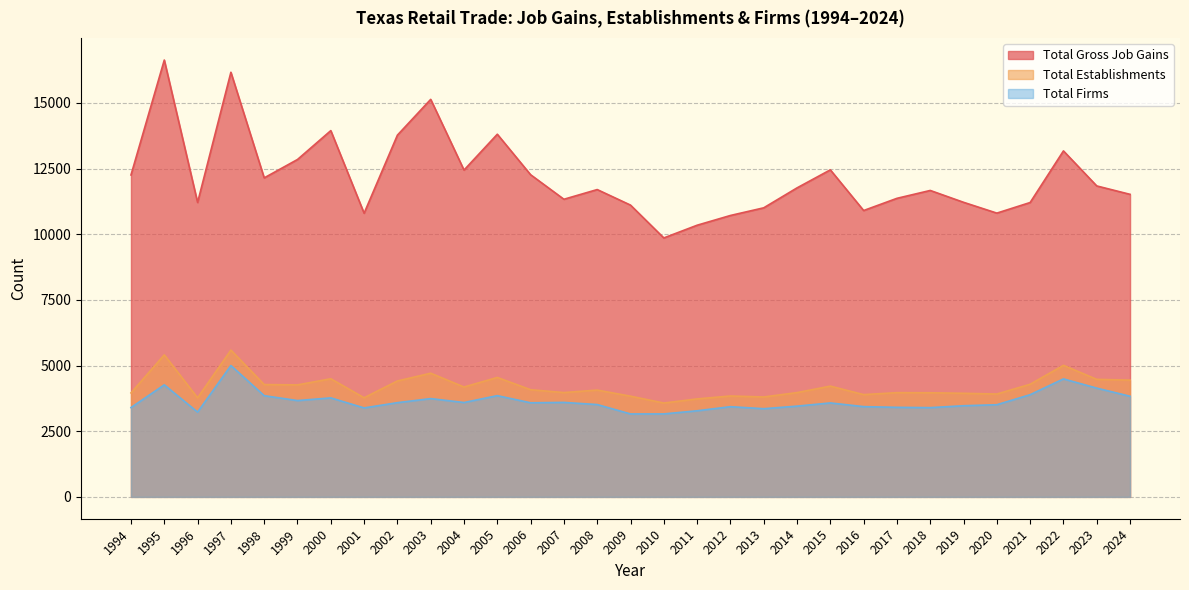

Rank the series by their maximum value, from lowest to highest.

Total Firms, Total Establishments, Total Gross Job Gains